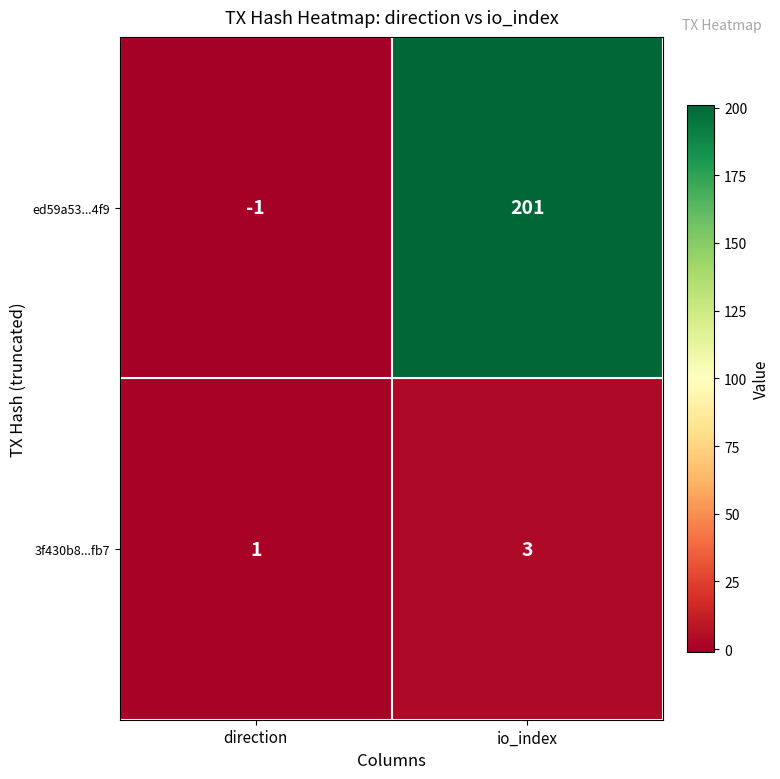

At which label is ed59a53...4f9 closest to 100?

direction